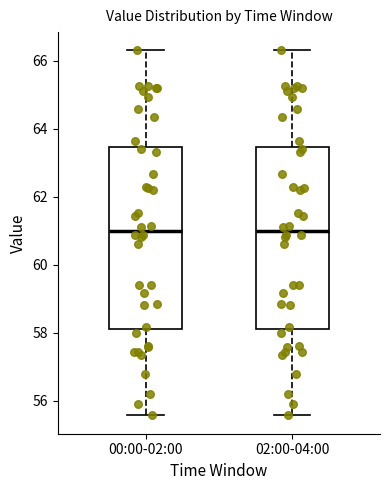

Reading left to right, read every box against the y-axis: the position of its median line, the range the box covers, and the ends of its whiskers. The values are not printed on the chart, so give them approximately, as read against the axis.

00:00-02:00: median 61.0, box 58.2 to 63.4, whiskers 55.6 to 66.4
02:00-04:00: median 61.0, box 58.2 to 63.4, whiskers 55.6 to 66.4